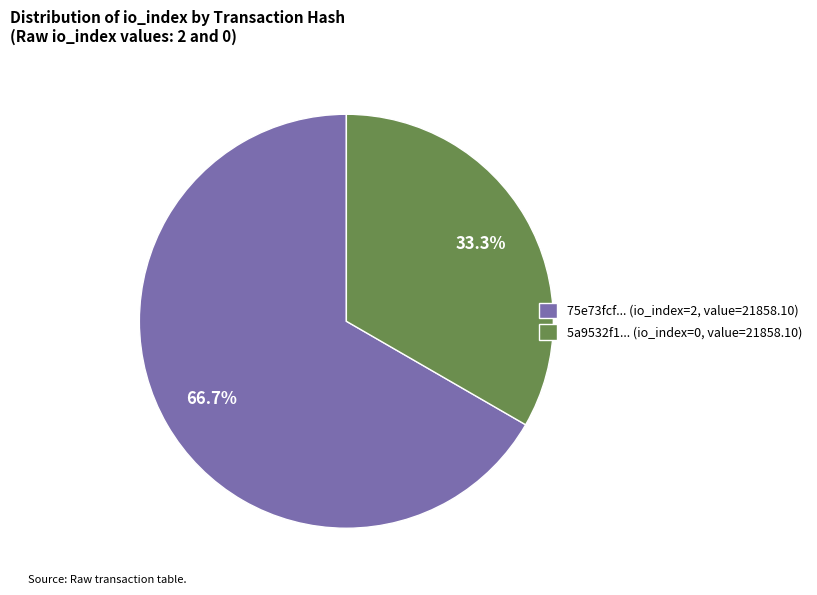

To the nearest percent, what is the average slice percentage?

50%